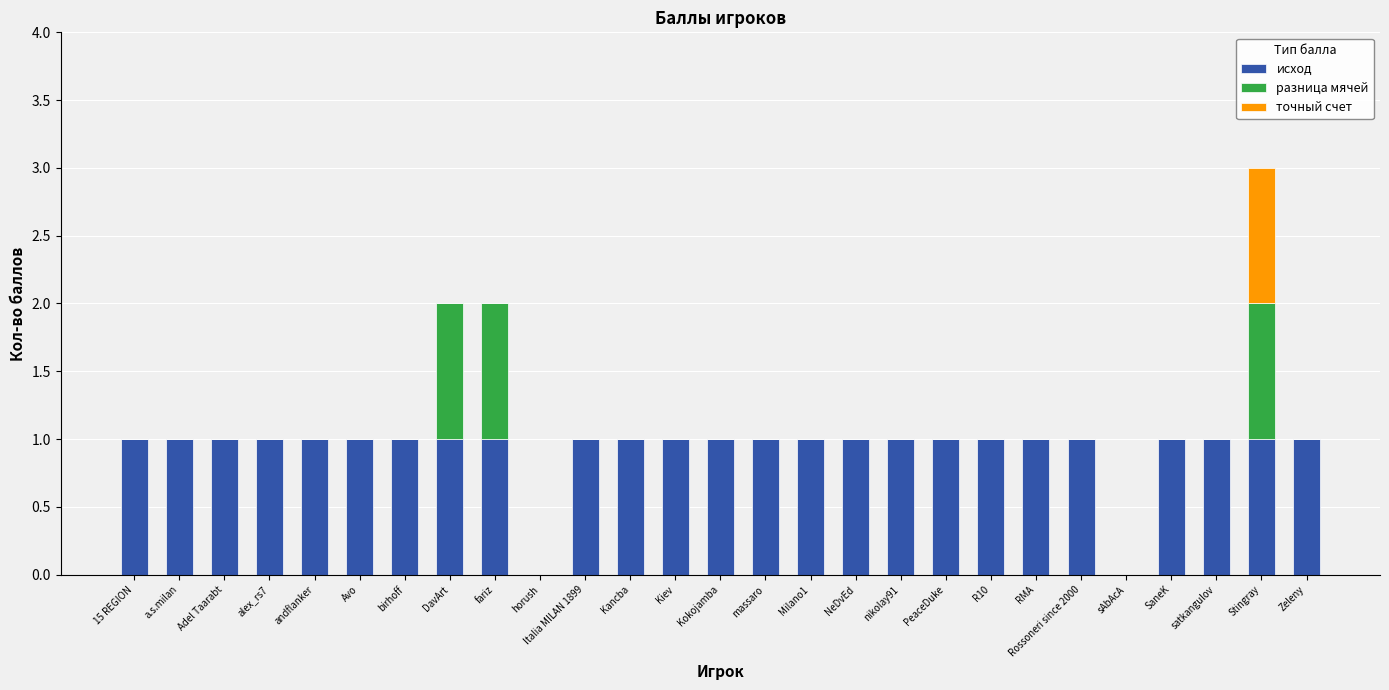

Is it true that исход equals 0 at Stingray?

False